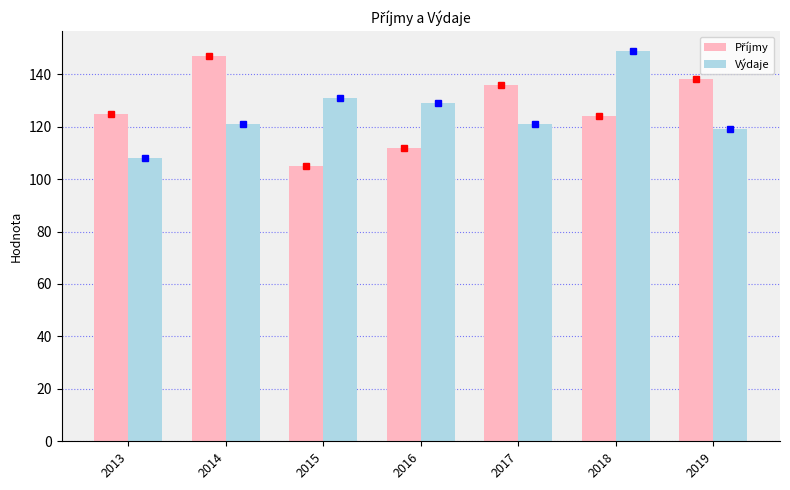

How many bars are there in each group?

2